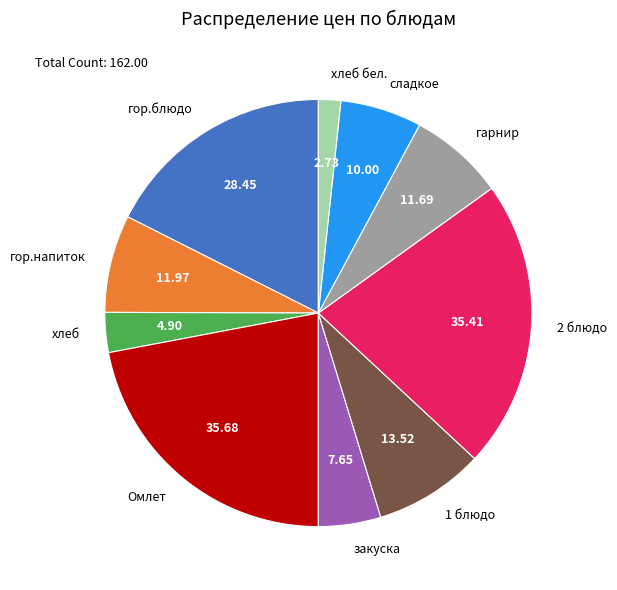

How many segments does this pie chart have?

10